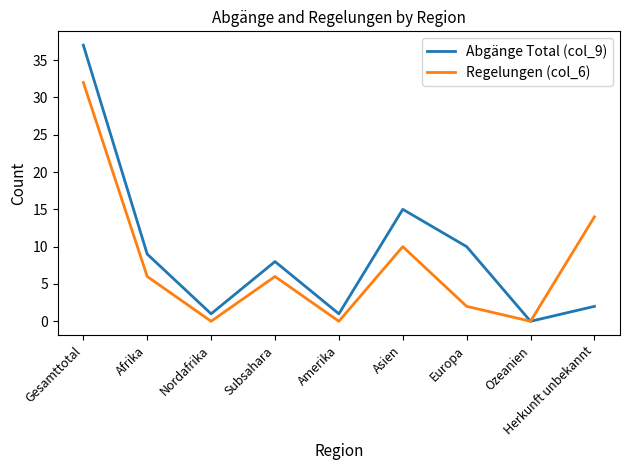

Reading right to left, what are all the values shown in this chart?

Abgänge Total (col_9): 2	0	10	15	1	8	1	9	37
Regelungen (col_6): 14	0	2	10	0	6	0	6	32